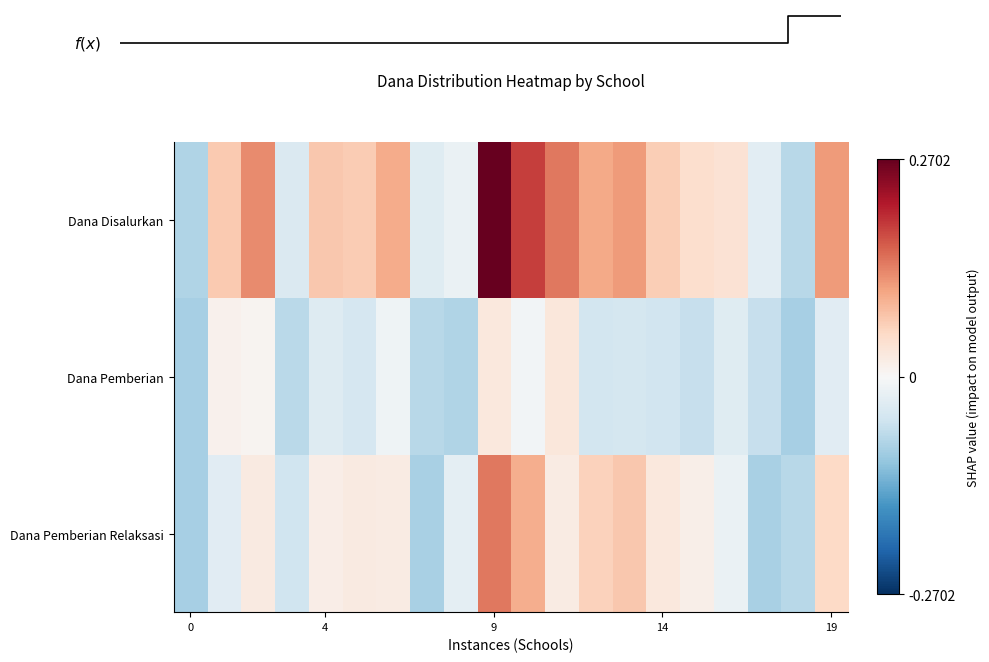

Reading right to left, extract all data points from this chart.

Dana Disalurkan: 0.1	-0.1	-0.0	0.0	0.0	0.1	0.1	0.1	0.1	0.2	0.3	-0.0	-0.0	0.1	0.1	0.1	-0.0	0.1	0.1	-0.1
Dana Pemberian: -0.0	-0.1	-0.1	-0.0	-0.1	-0.1	-0.0	-0.1	0.0	-0.0	0.0	-0.1	-0.1	-0.0	-0.0	-0.0	-0.1	0.0	0.0	-0.1
Dana Pemberian Relaksasi: 0.1	-0.1	-0.1	-0.0	0.0	0.0	0.1	0.1	0.0	0.1	0.1	-0.0	-0.1	0.0	0.0	0.0	-0.1	0.0	-0.0	-0.1